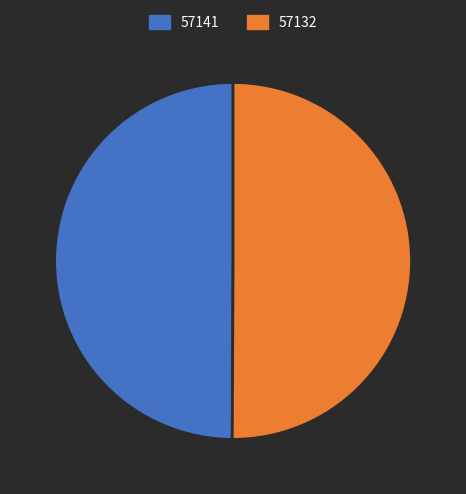

Is it true that 57132 is 65% of the pie?

False